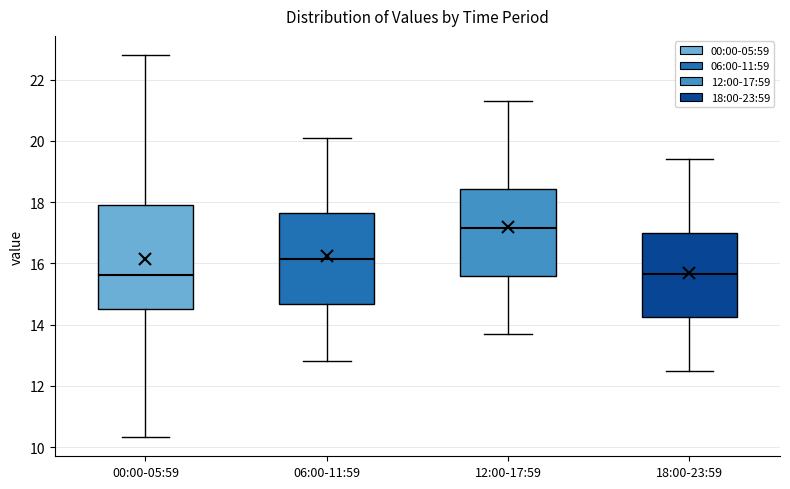

Comparing the boxes themselves (not the whiskers), which one is the tallest?

00:00-05:59